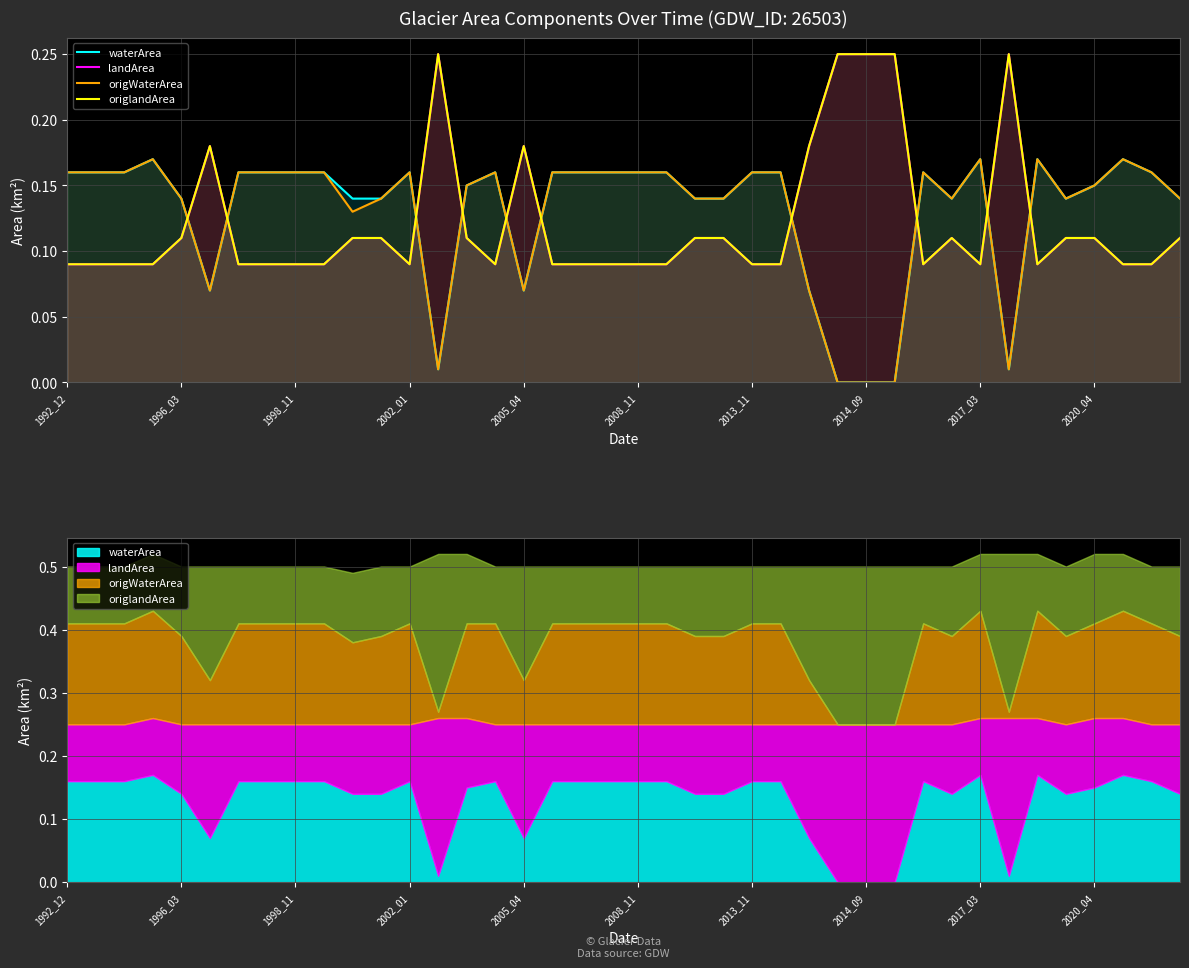

Which series changed the most between 14 and 27?

waterArea